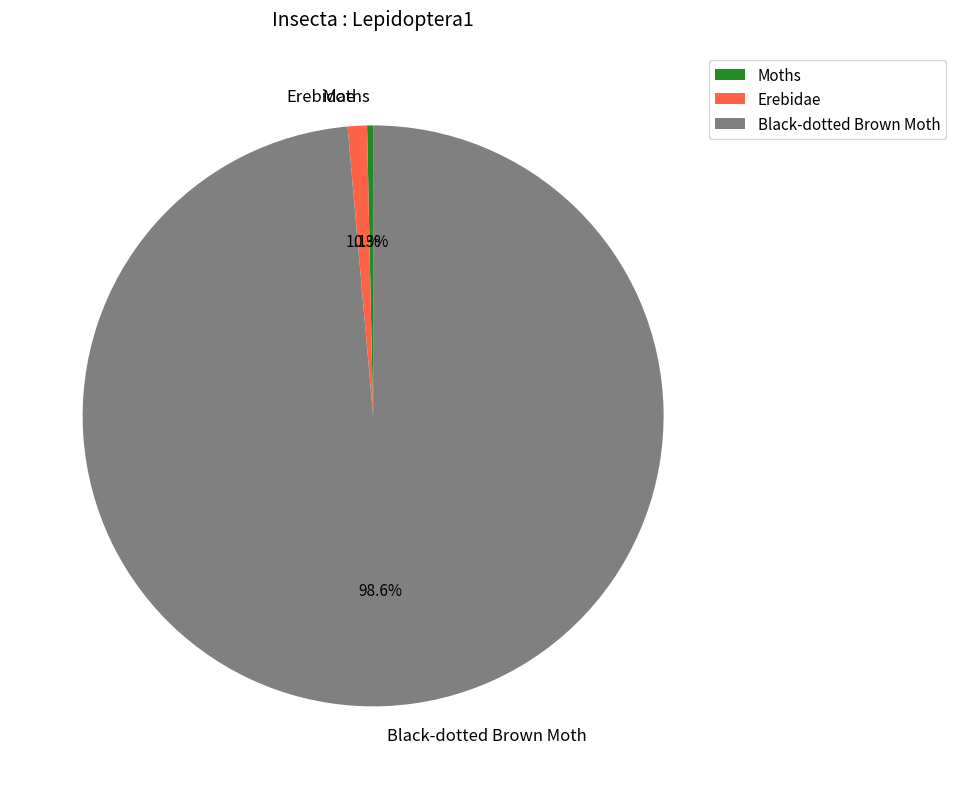

Which category accounts for the majority?

Black-dotted Brown Moth